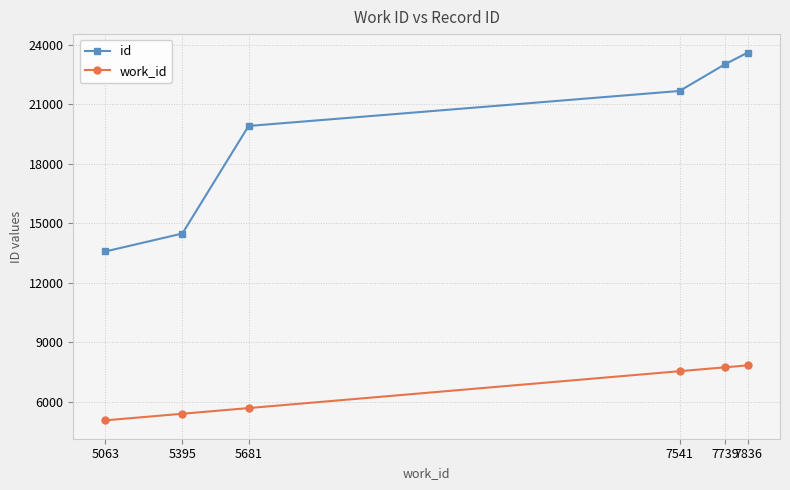

Is the value of work_id at 5063 greater than the value of id at 5395?

No